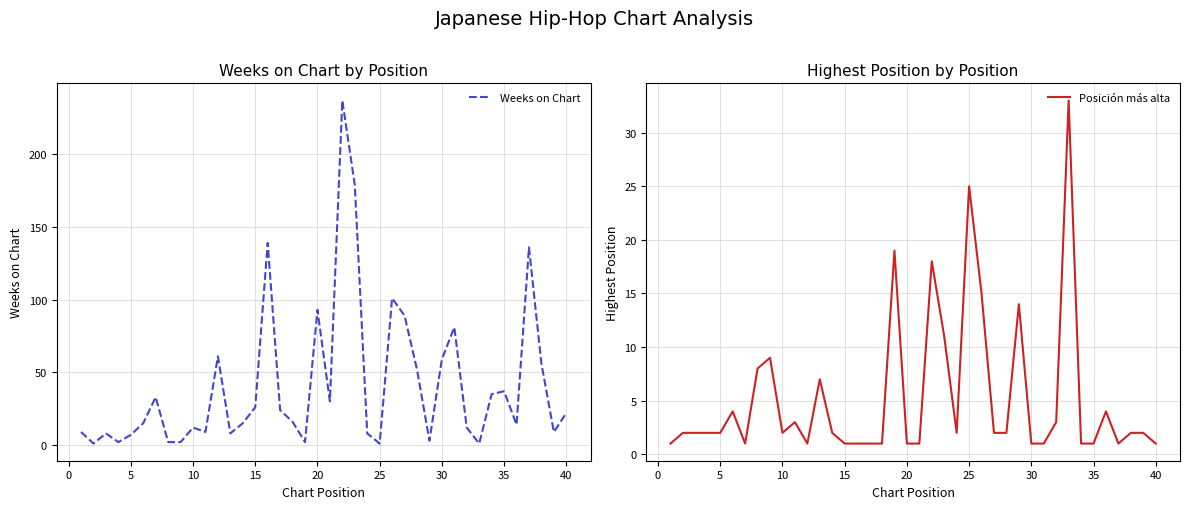

At how many categories does at least one series exceed 23?

20